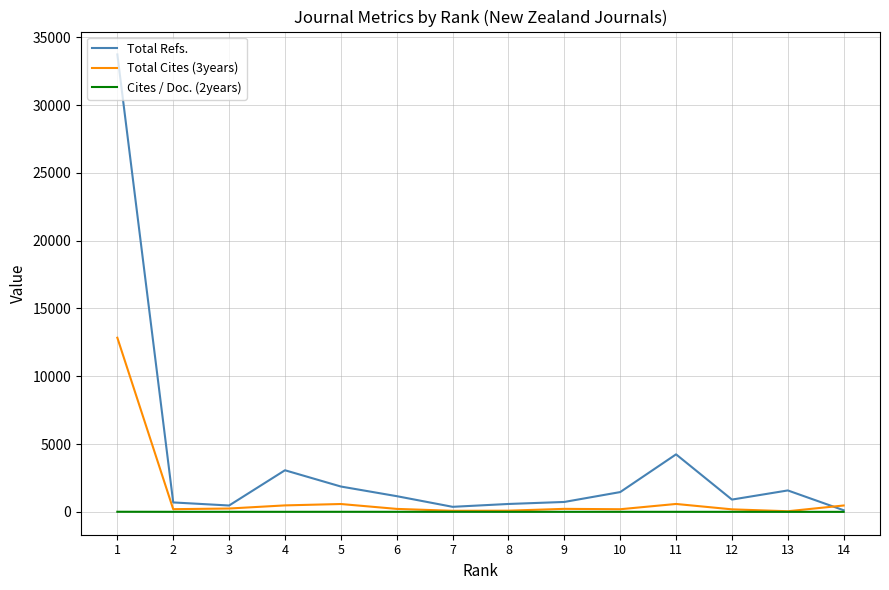

How many values in the Total Refs. series are below 1157?

7